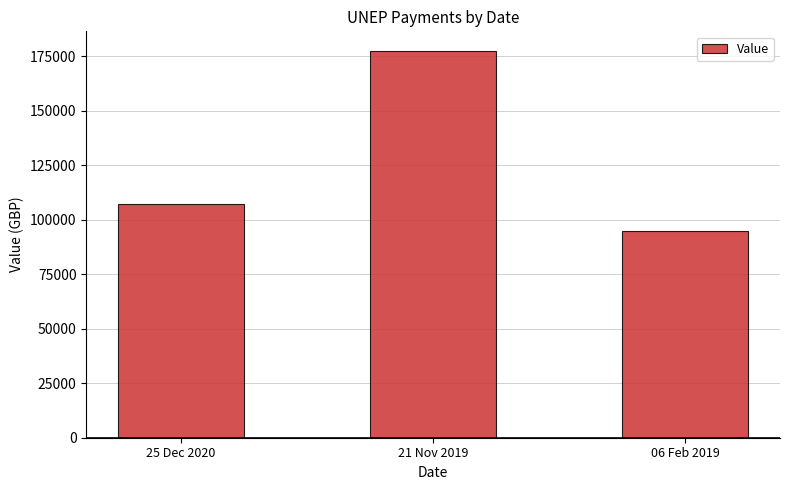

What is the minimum value shown in the chart?

94860.0